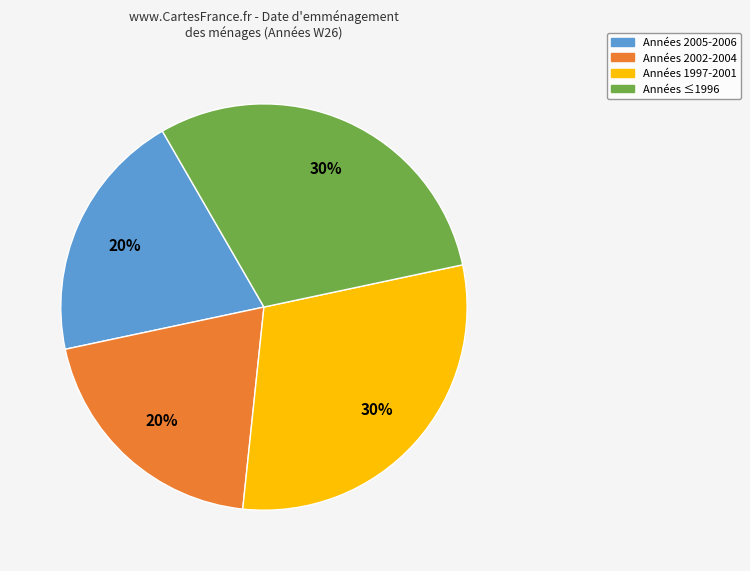

Is there any slice that represents more than half of the pie?

No